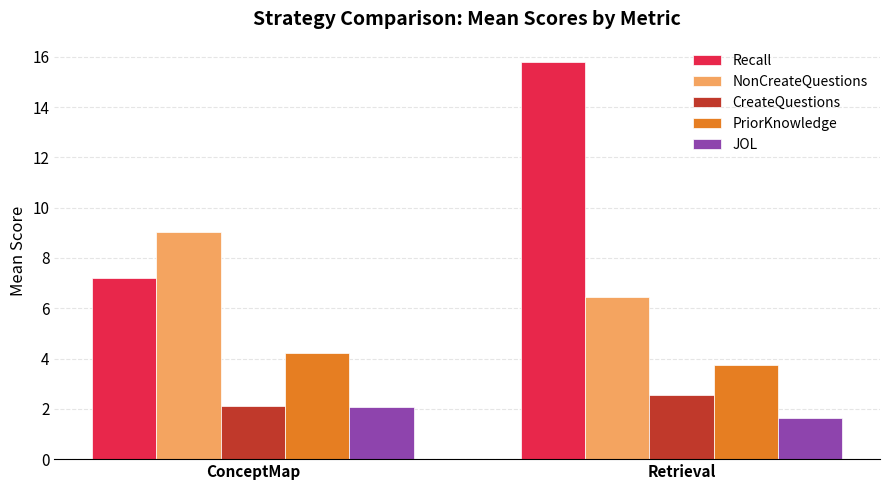

What is the difference between the highest and lowest values at ConceptMap?

7.0